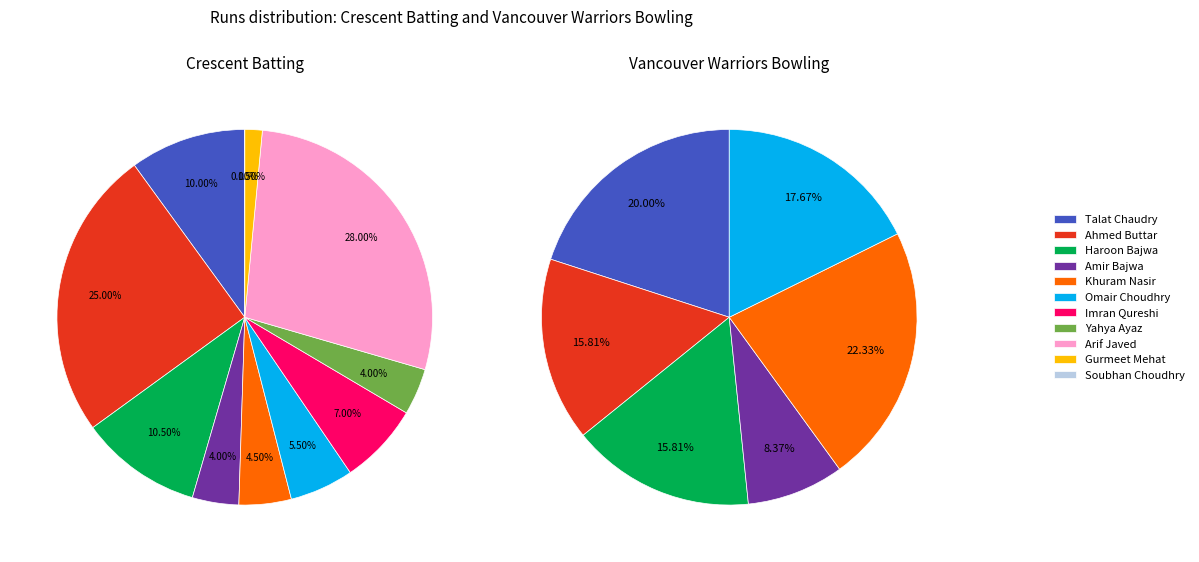

Which category has the smallest portion of the pie?

Soubhan Choudhry